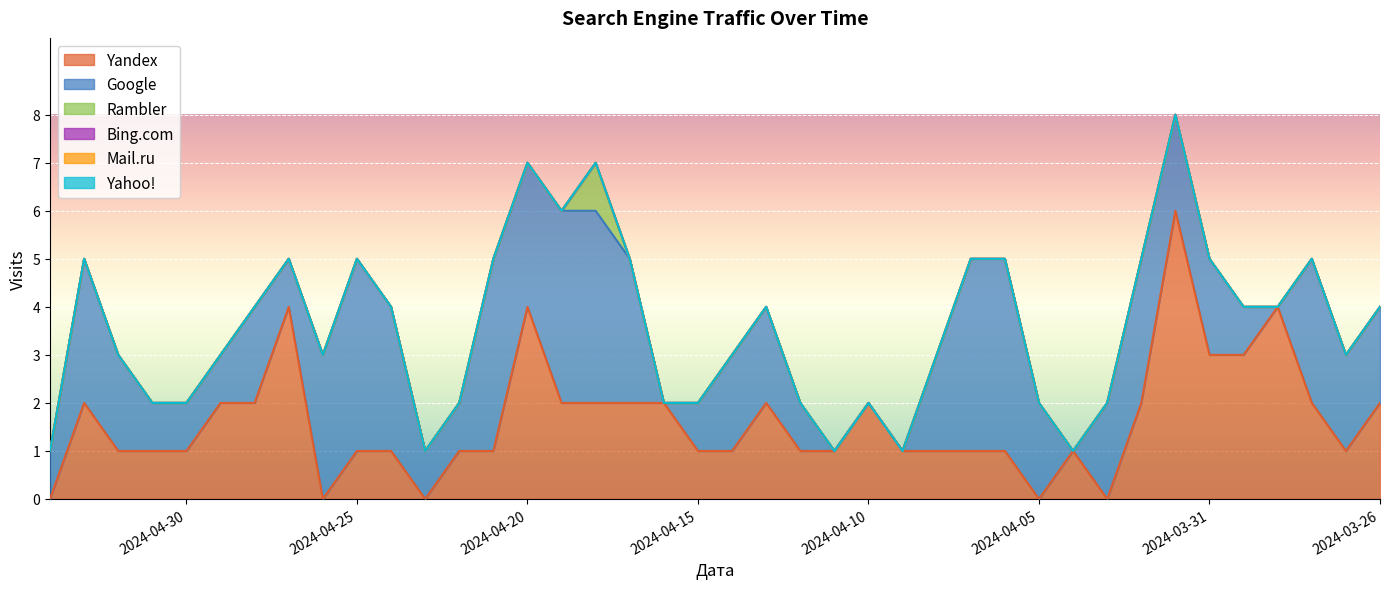

Reading left to right, extract all data points from this chart.

Yandex: 2024-05-04=0	2024-05-03=2	2024-05-02=1	2024-05-01=1	2024-04-30=1	2024-04-29=2	2024-04-28=2	2024-04-27=4	2024-04-26=0	2024-04-25=1	2024-04-24=1	2024-04-23=0	2024-04-22=1	2024-04-21=1	2024-04-20=4	2024-04-19=2	2024-04-18=2	2024-04-17=2	2024-04-16=2	2024-04-15=1	2024-04-14=1	2024-04-13=2	2024-04-12=1	2024-04-11=1	2024-04-10=2	2024-04-09=1	2024-04-08=1	2024-04-07=1	2024-04-06=1	2024-04-05=0	2024-04-04=1	2024-04-03=0	2024-04-02=2	2024-04-01=6	2024-03-31=3	2024-03-30=3	2024-03-29=4	2024-03-28=2	2024-03-27=1	2024-03-26=2
Google: 2024-05-04=1	2024-05-03=3	2024-05-02=2	2024-05-01=1	2024-04-30=1	2024-04-29=1	2024-04-28=2	2024-04-27=1	2024-04-26=3	2024-04-25=4	2024-04-24=3	2024-04-23=1	2024-04-22=1	2024-04-21=4	2024-04-20=3	2024-04-19=4	2024-04-18=4	2024-04-17=3	2024-04-16=0	2024-04-15=1	2024-04-14=2	2024-04-13=2	2024-04-12=1	2024-04-11=0	2024-04-10=0	2024-04-09=0	2024-04-08=2	2024-04-07=4	2024-04-06=4	2024-04-05=2	2024-04-04=0	2024-04-03=2	2024-04-02=3	2024-04-01=2	2024-03-31=2	2024-03-30=1	2024-03-29=0	2024-03-28=3	2024-03-27=2	2024-03-26=2
Rambler: 2024-05-04=0	2024-05-03=0	2024-05-02=0	2024-05-01=0	2024-04-30=0	2024-04-29=0	2024-04-28=0	2024-04-27=0	2024-04-26=0	2024-04-25=0	2024-04-24=0	2024-04-23=0	2024-04-22=0	2024-04-21=0	2024-04-20=0	2024-04-19=0	2024-04-18=1	2024-04-17=0	2024-04-16=0	2024-04-15=0	2024-04-14=0	2024-04-13=0	2024-04-12=0	2024-04-11=0	2024-04-10=0	2024-04-09=0	2024-04-08=0	2024-04-07=0	2024-04-06=0	2024-04-05=0	2024-04-04=0	2024-04-03=0	2024-04-02=0	2024-04-01=0	2024-03-31=0	2024-03-30=0	2024-03-29=0	2024-03-28=0	2024-03-27=0	2024-03-26=0
Bing.com: 2024-05-04=0	2024-05-03=0	2024-05-02=0	2024-05-01=0	2024-04-30=0	2024-04-29=0	2024-04-28=0	2024-04-27=0	2024-04-26=0	2024-04-25=0	2024-04-24=0	2024-04-23=0	2024-04-22=0	2024-04-21=0	2024-04-20=0	2024-04-19=0	2024-04-18=0	2024-04-17=0	2024-04-16=0	2024-04-15=0	2024-04-14=0	2024-04-13=0	2024-04-12=0	2024-04-11=0	2024-04-10=0	2024-04-09=0	2024-04-08=0	2024-04-07=0	2024-04-06=0	2024-04-05=0	2024-04-04=0	2024-04-03=0	2024-04-02=0	2024-04-01=0	2024-03-31=0	2024-03-30=0	2024-03-29=0	2024-03-28=0	2024-03-27=0	2024-03-26=0
Mail.ru: 2024-05-04=0	2024-05-03=0	2024-05-02=0	2024-05-01=0	2024-04-30=0	2024-04-29=0	2024-04-28=0	2024-04-27=0	2024-04-26=0	2024-04-25=0	2024-04-24=0	2024-04-23=0	2024-04-22=0	2024-04-21=0	2024-04-20=0	2024-04-19=0	2024-04-18=0	2024-04-17=0	2024-04-16=0	2024-04-15=0	2024-04-14=0	2024-04-13=0	2024-04-12=0	2024-04-11=0	2024-04-10=0	2024-04-09=0	2024-04-08=0	2024-04-07=0	2024-04-06=0	2024-04-05=0	2024-04-04=0	2024-04-03=0	2024-04-02=0	2024-04-01=0	2024-03-31=0	2024-03-30=0	2024-03-29=0	2024-03-28=0	2024-03-27=0	2024-03-26=0
Yahoo!: 2024-05-04=0	2024-05-03=0	2024-05-02=0	2024-05-01=0	2024-04-30=0	2024-04-29=0	2024-04-28=0	2024-04-27=0	2024-04-26=0	2024-04-25=0	2024-04-24=0	2024-04-23=0	2024-04-22=0	2024-04-21=0	2024-04-20=0	2024-04-19=0	2024-04-18=0	2024-04-17=0	2024-04-16=0	2024-04-15=0	2024-04-14=0	2024-04-13=0	2024-04-12=0	2024-04-11=0	2024-04-10=0	2024-04-09=0	2024-04-08=0	2024-04-07=0	2024-04-06=0	2024-04-05=0	2024-04-04=0	2024-04-03=0	2024-04-02=0	2024-04-01=0	2024-03-31=0	2024-03-30=0	2024-03-29=0	2024-03-28=0	2024-03-27=0	2024-03-26=0